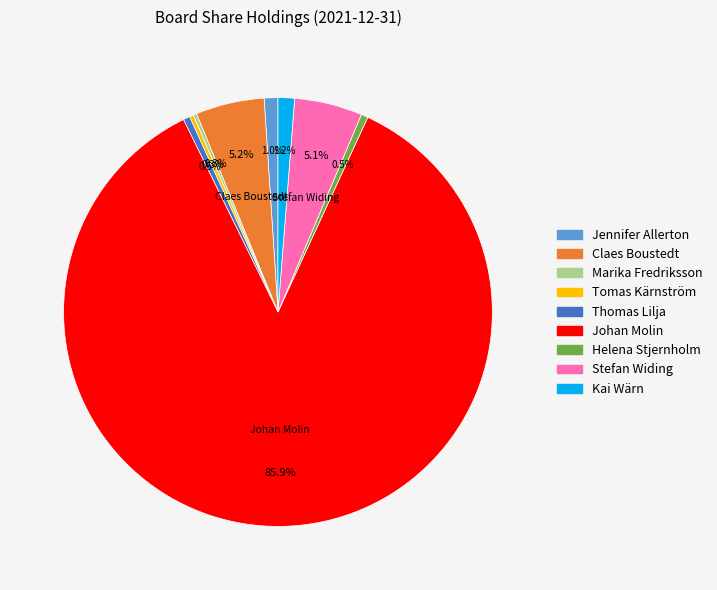

Does any single category account for the majority?

Yes